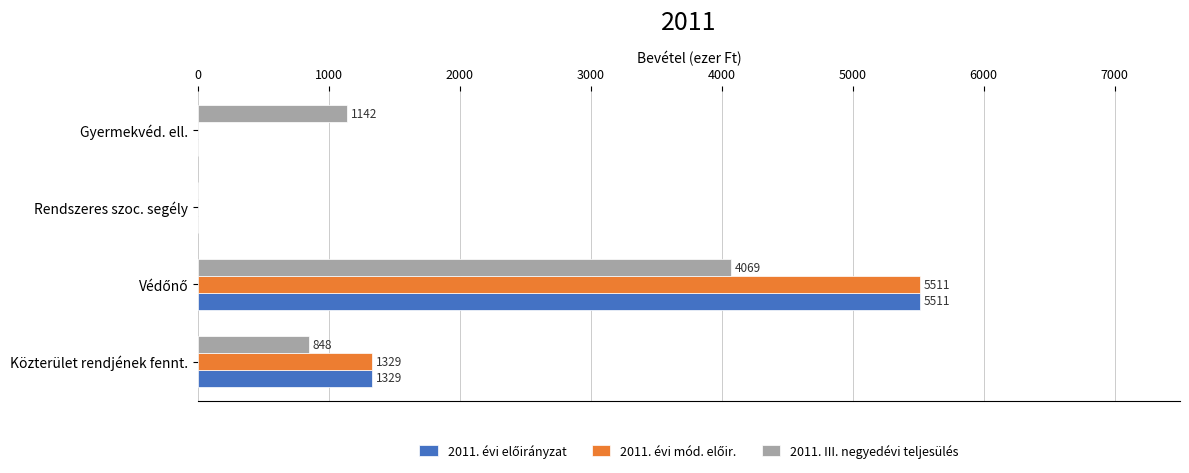

Where is 2011. III. negyedévi teljesülés nearest to the value 2034?

Gyermekvéd. ell.